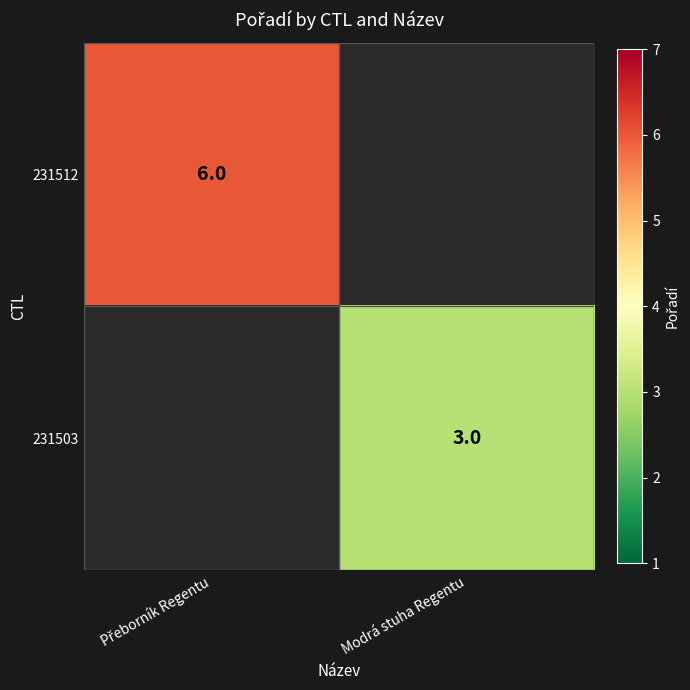

At how many categories does at least one series exceed 4?

1